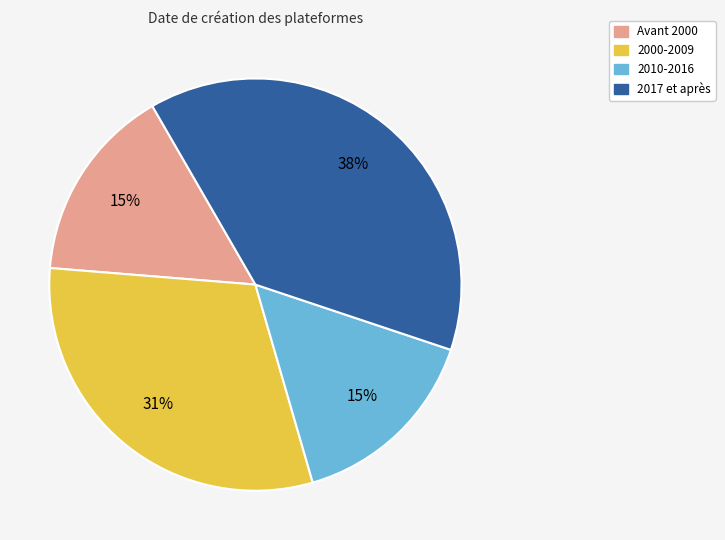

To the nearest percent, what is the average slice percentage?

25%